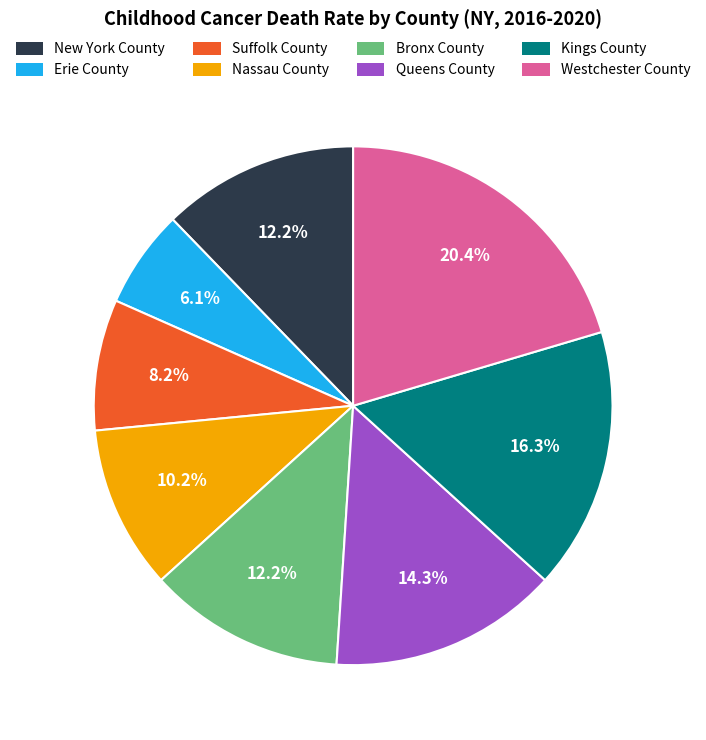

The Westchester County slice represents 20% of the pie. True or false?

True